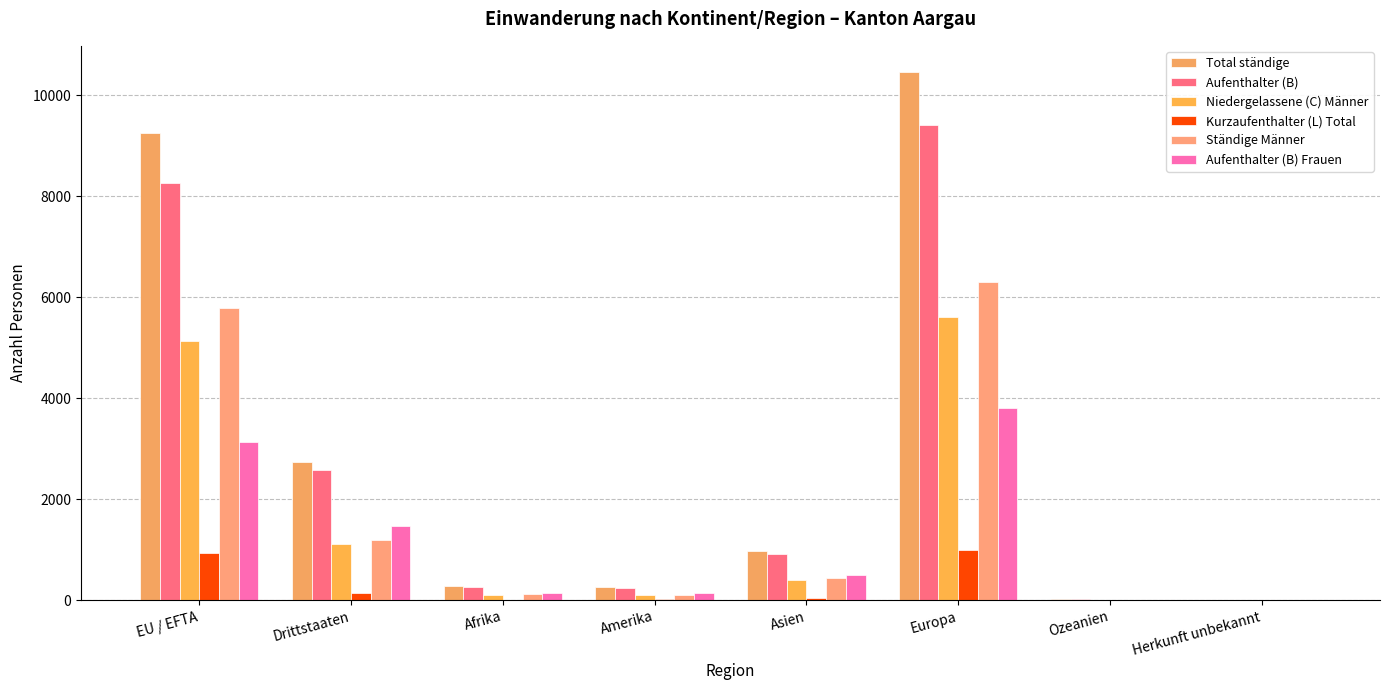

Count the number of categories in the chart.

8